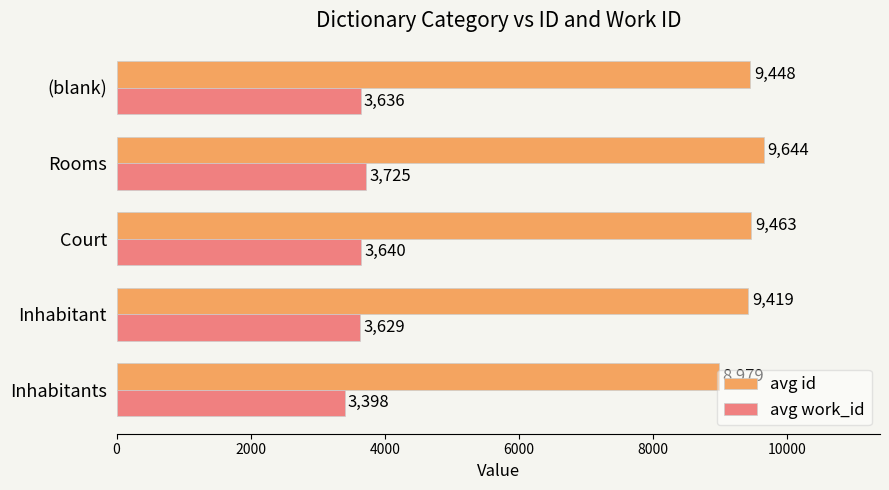

List the series in order of their overall mean, highest first.

avg id, avg work_id